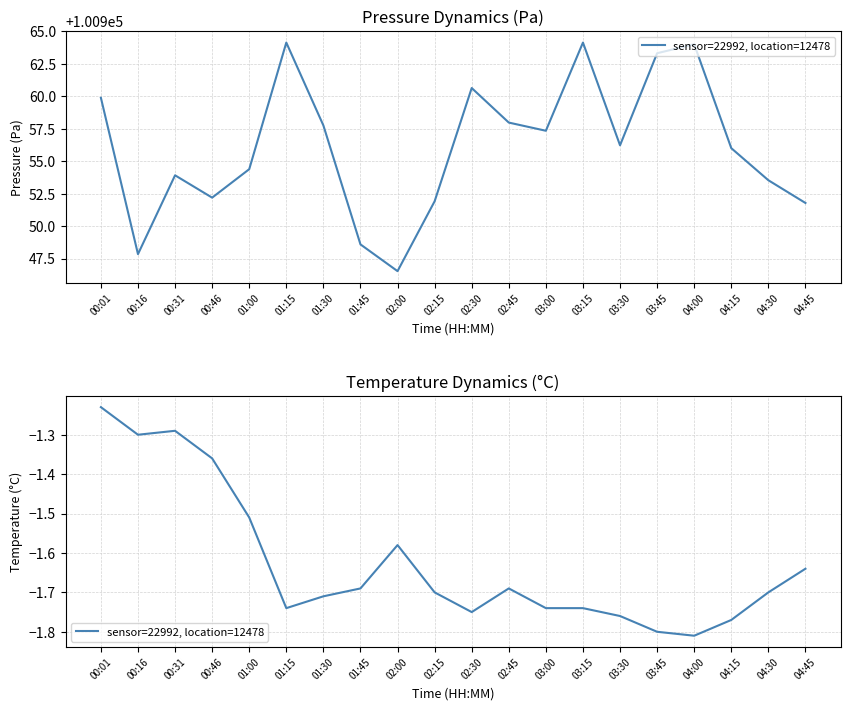

Where is the first local maximum?

00:31